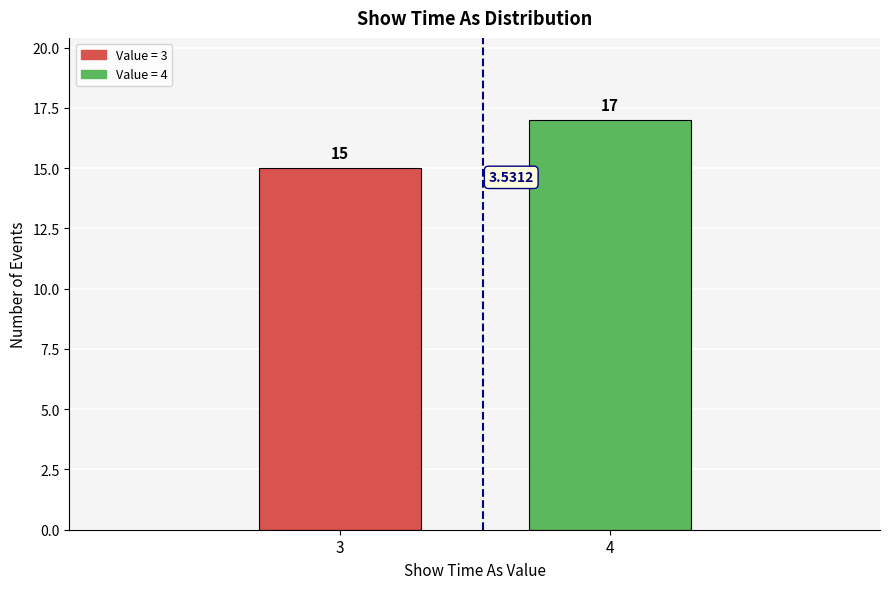

What is the sum of all values?

32